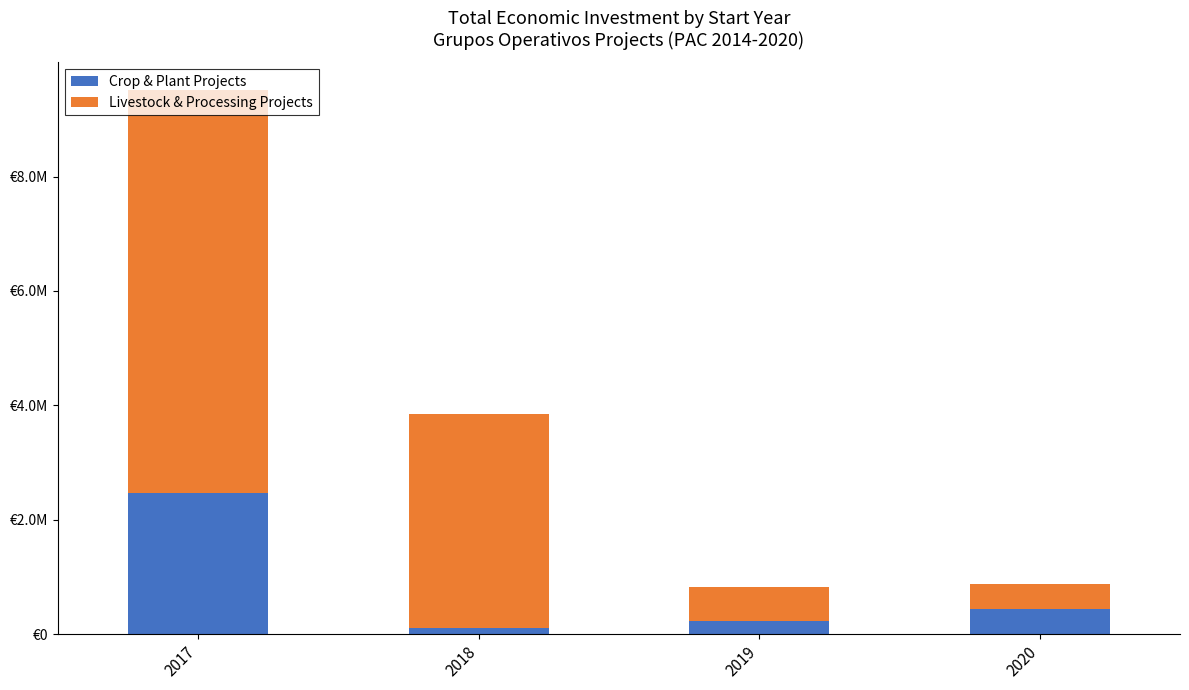

Does the chart contain any negative values?

No